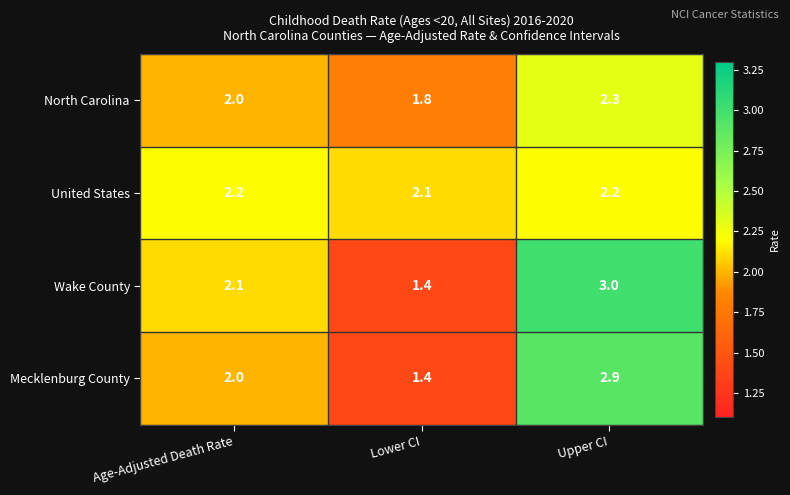

Reading left to right, extract all data points from this chart.

North Carolina: 2.0	1.8	2.3
United States: 2.2	2.1	2.2
Wake County: 2.1	1.4	3.0
Mecklenburg County: 2.0	1.4	2.9